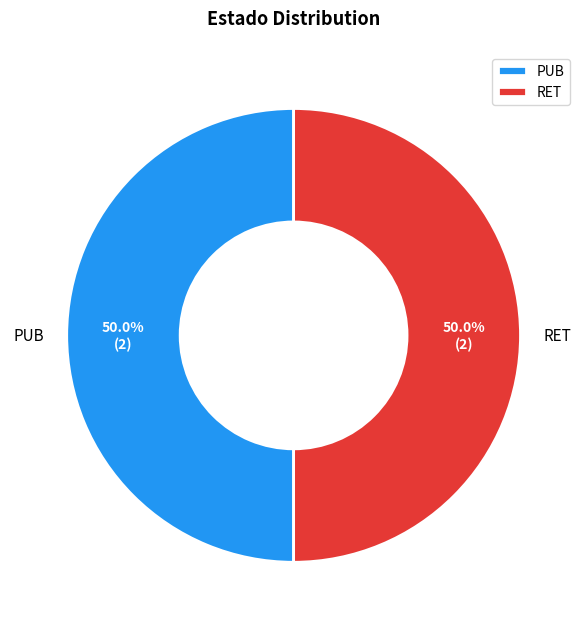

Is it true that RET is 44% of the pie?

False